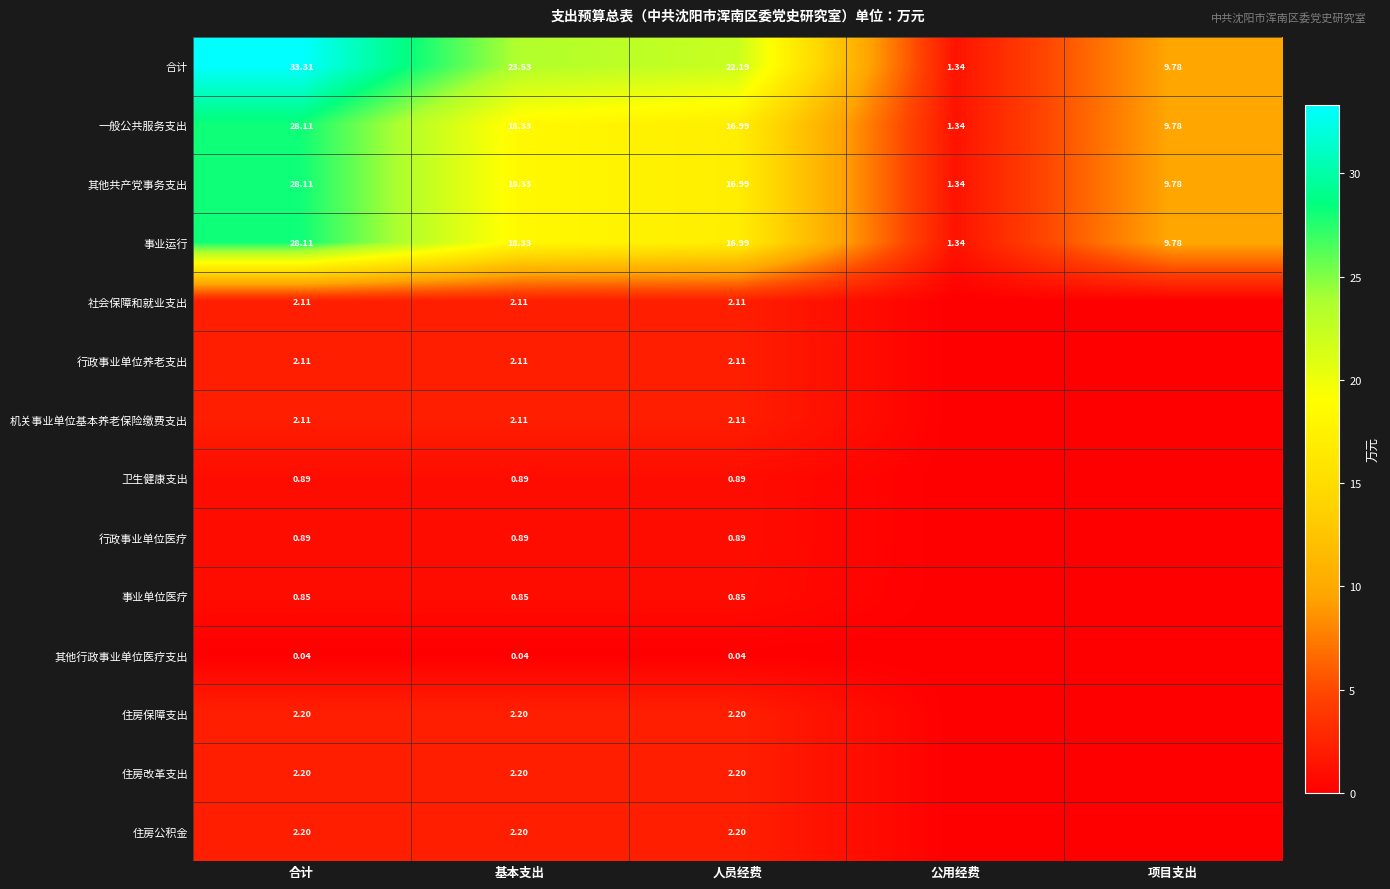

At how many categories does at least one series exceed 20?

3